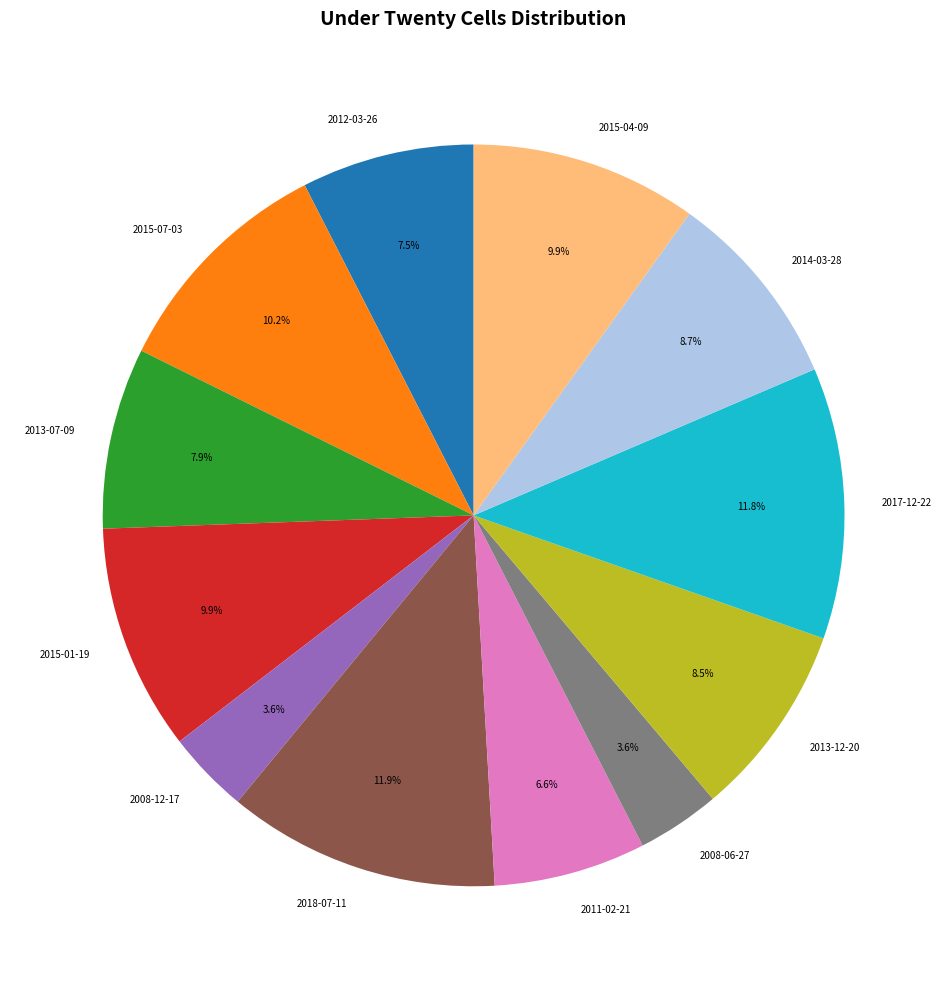

Which has a higher value, 2008-06-27 or 2018-07-11?

2018-07-11